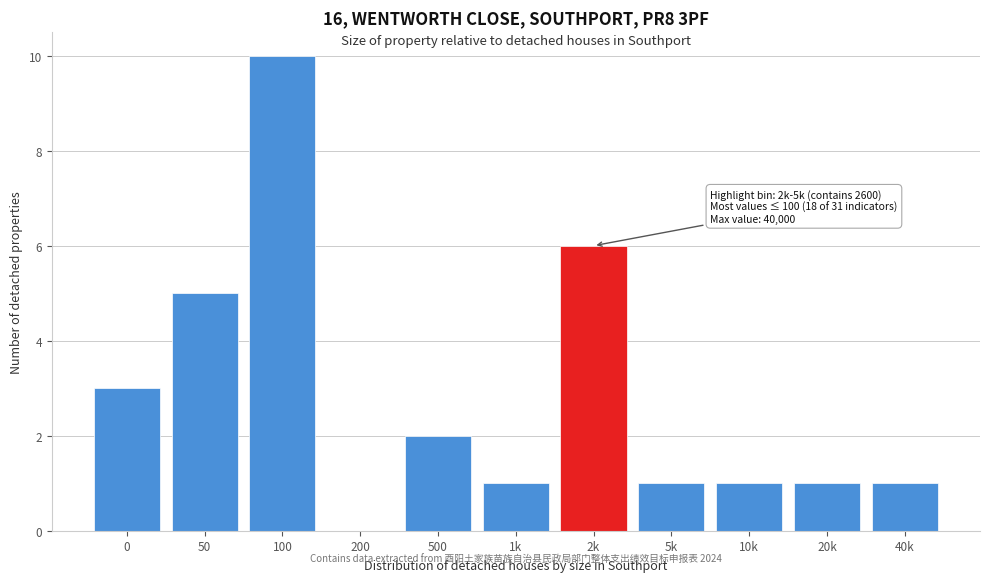

Reading left to right, extract all data points from this chart.

0=3	50=5	100=10	200=0	500=2	1k=1	2k=6	5k=1	10k=1	20k=1	40k=1